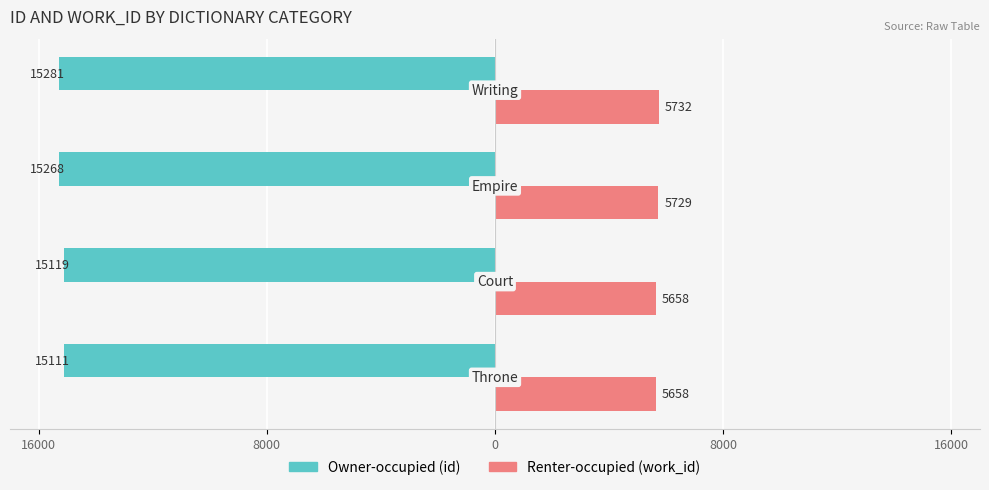

What is the minimum value shown in the chart?

-15281